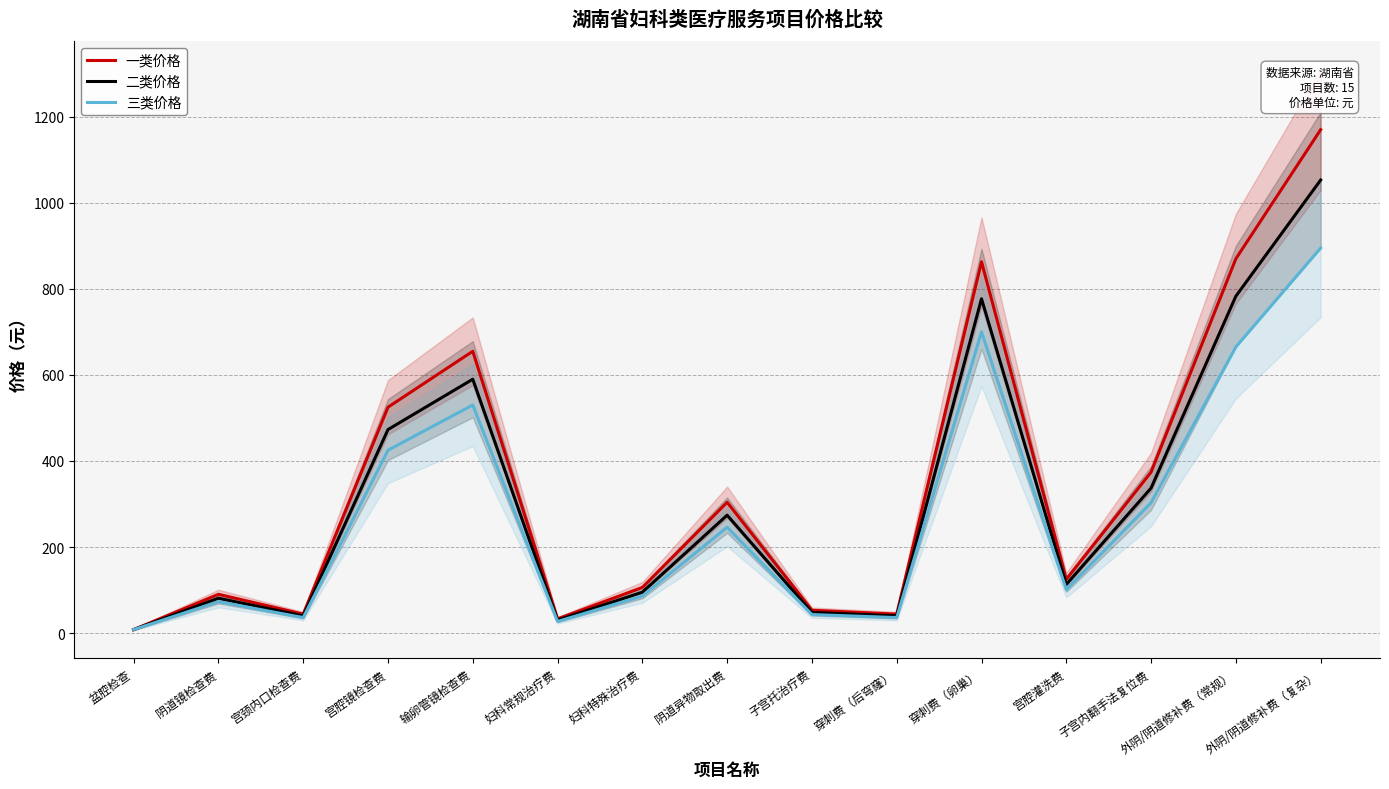

What is the difference between the second highest and second lowest values in the 一类价格 series?

837